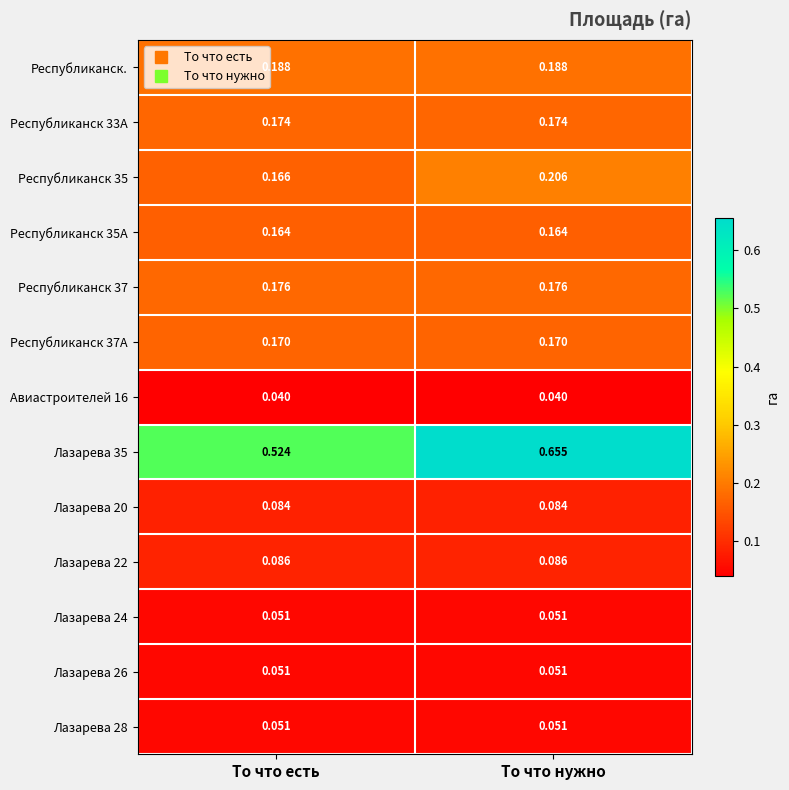

Is the value of Республиканск 35 at То что нужно greater than the value of Лазарева 26 at То что есть?

Yes